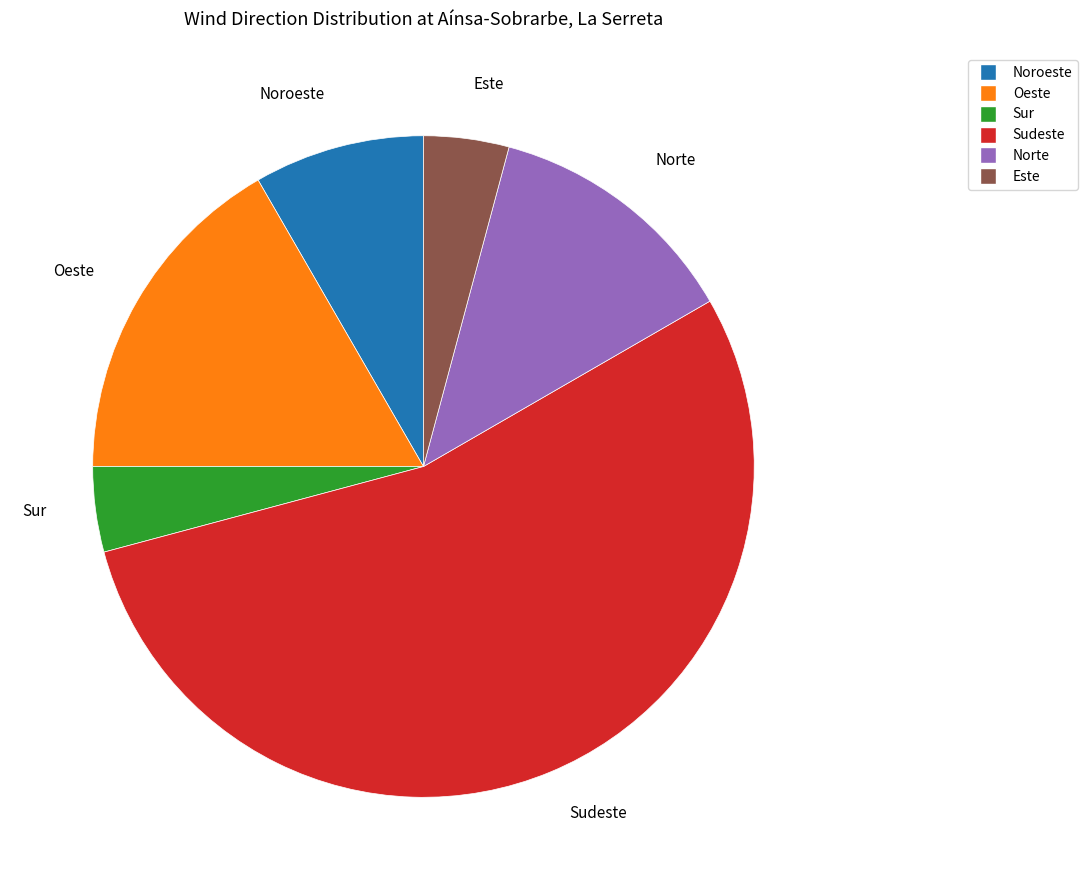

Does any single category account for the majority?

Yes